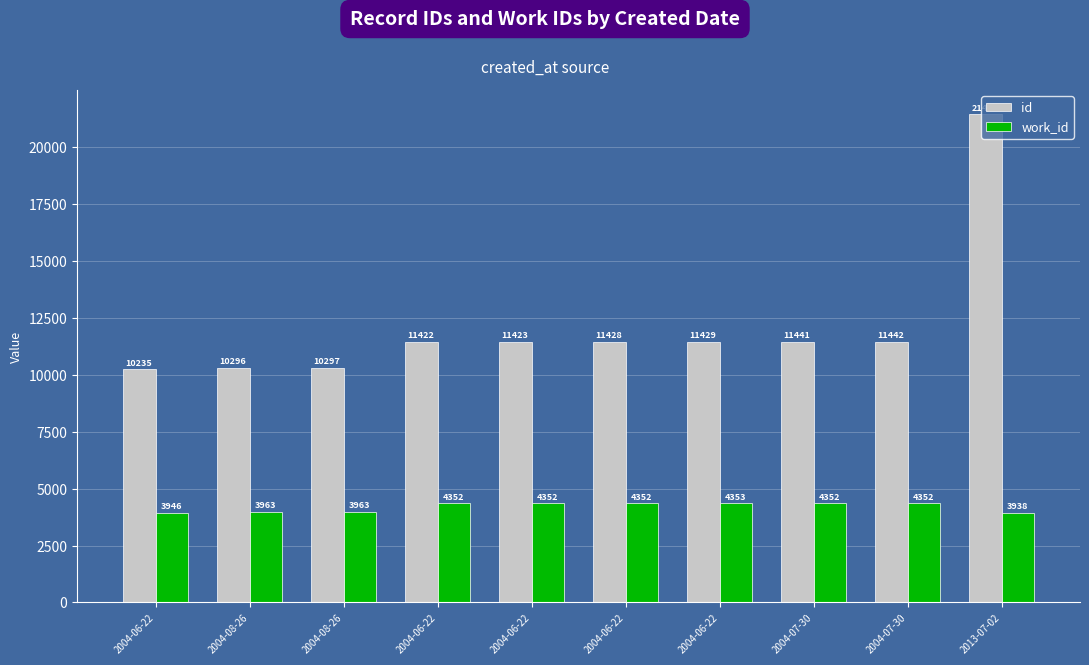

Does the chart contain stacked bars?

No